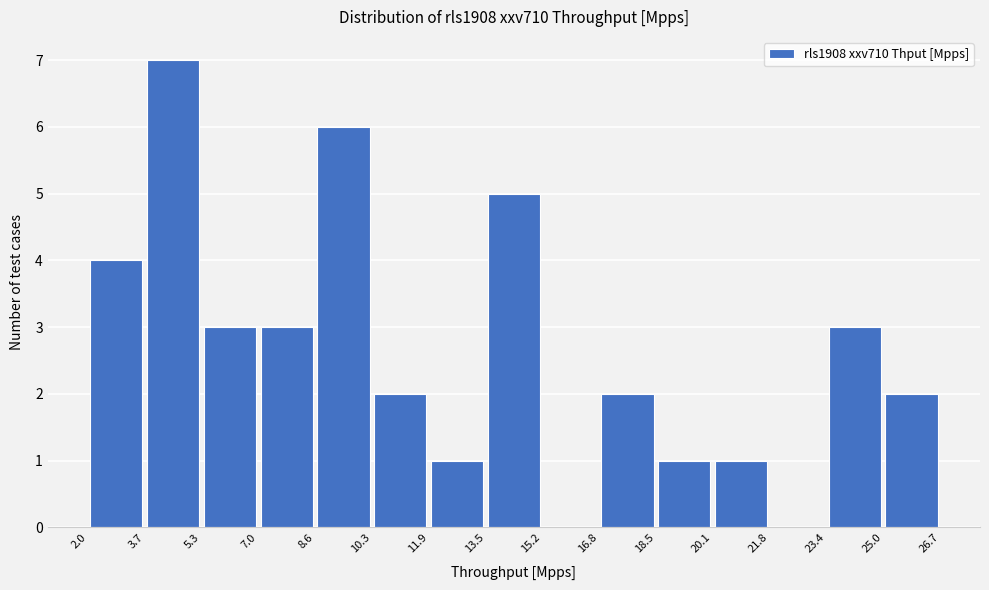

Reading left to right, list every bar in this chart as the range it spans on the x-axis followed by its height. The values are not printed on the chart, so give them approximately, as read against the axis.

2.0 to 3.7: 4
3.7 to 5.3: 7
5.3 to 7.0: 3
7.0 to 8.6: 3
8.6 to 10.3: 6
10.3 to 11.9: 2
11.9 to 13.5: 1
13.5 to 15.2: 5
15.2 to 16.8: 0
16.8 to 18.5: 2
18.5 to 20.1: 1
20.1 to 21.8: 1
21.8 to 23.4: 0
23.4 to 25.0: 3
25.0 to 26.7: 2